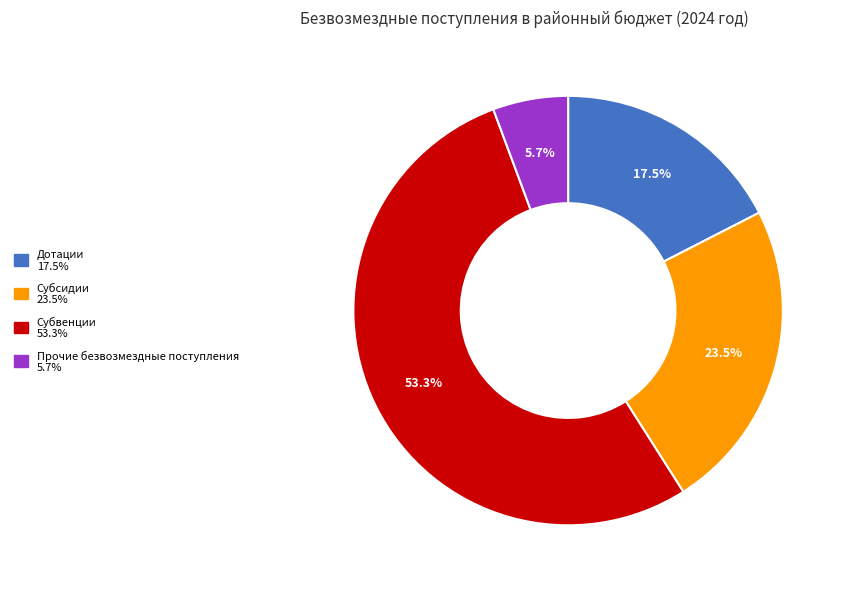

Count the number of slices in the pie.

4